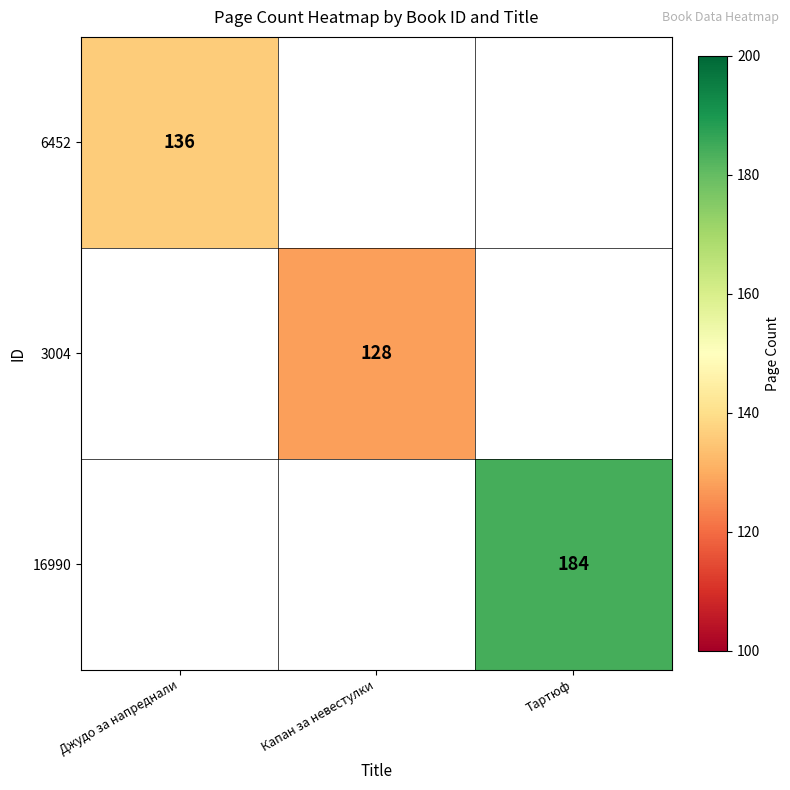

Is the value of 6452 at Джудо за напреднали greater than the value of 16990 at Тартюф?

No